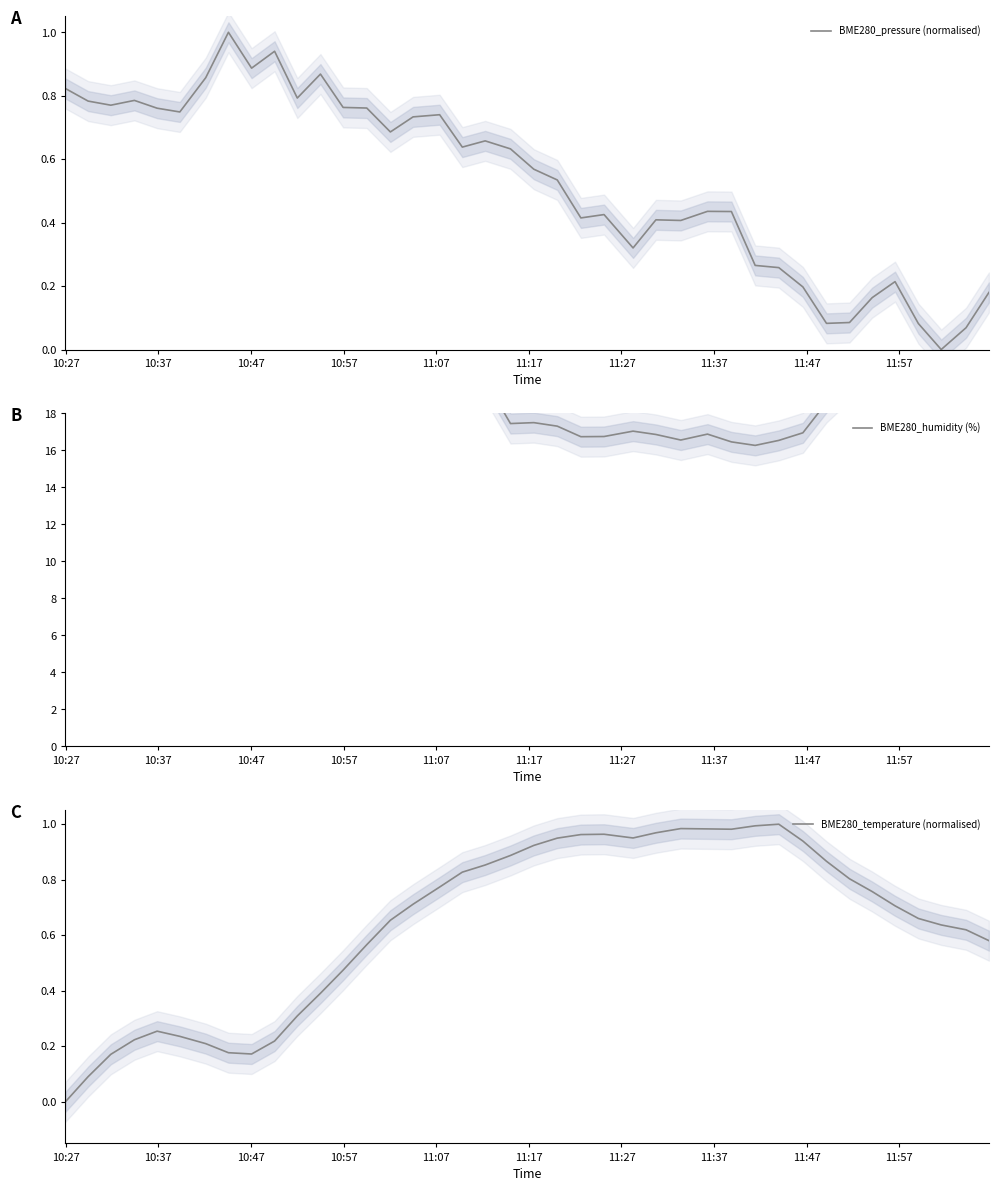

Which series has the widest spread of values?

BME280_humidity (%)